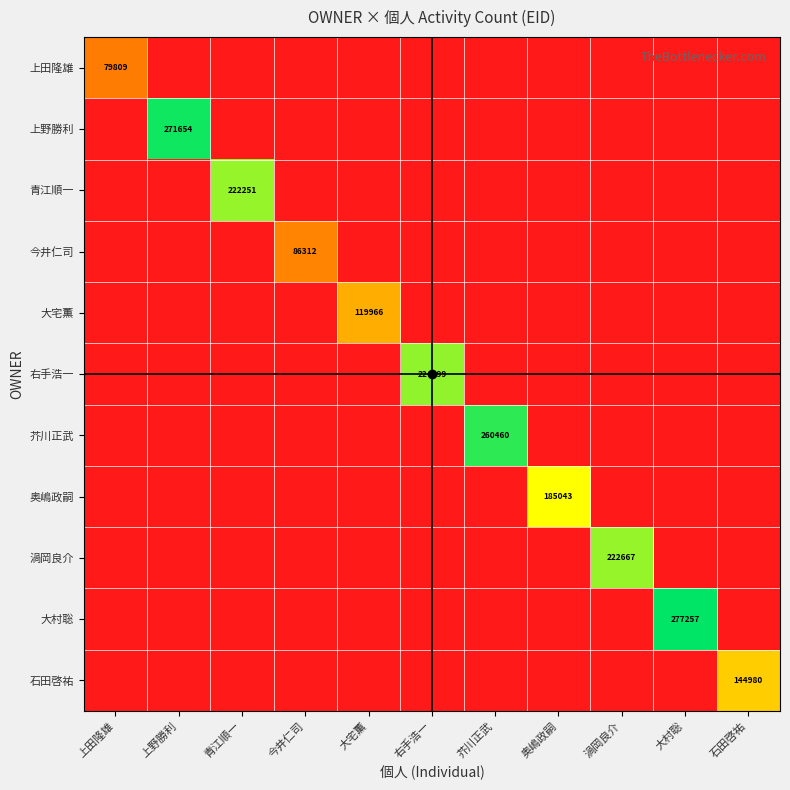

Rank the series at 石田啓祐 from lowest to highest value.

上田隆雄, 上野勝利, 青江順一, 今井仁司, 大宅薫, 右手浩一, 芥川正武, 奥嶋政嗣, 渦岡良介, 大村聡, 石田啓祐